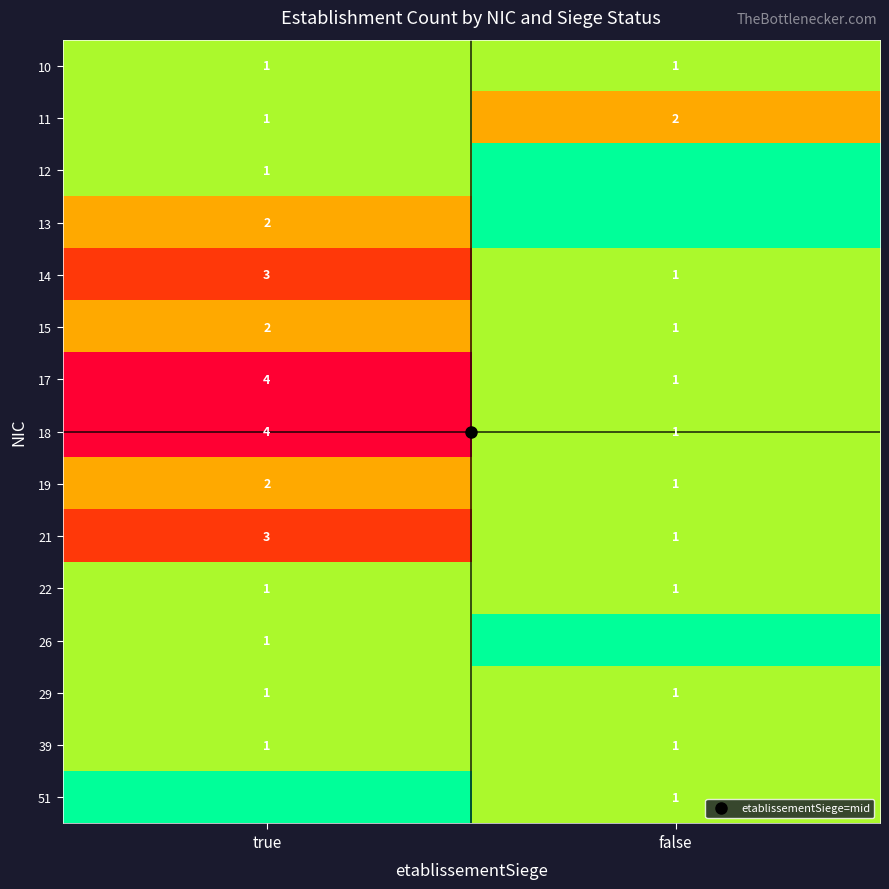

Read the 11 value at false.

2